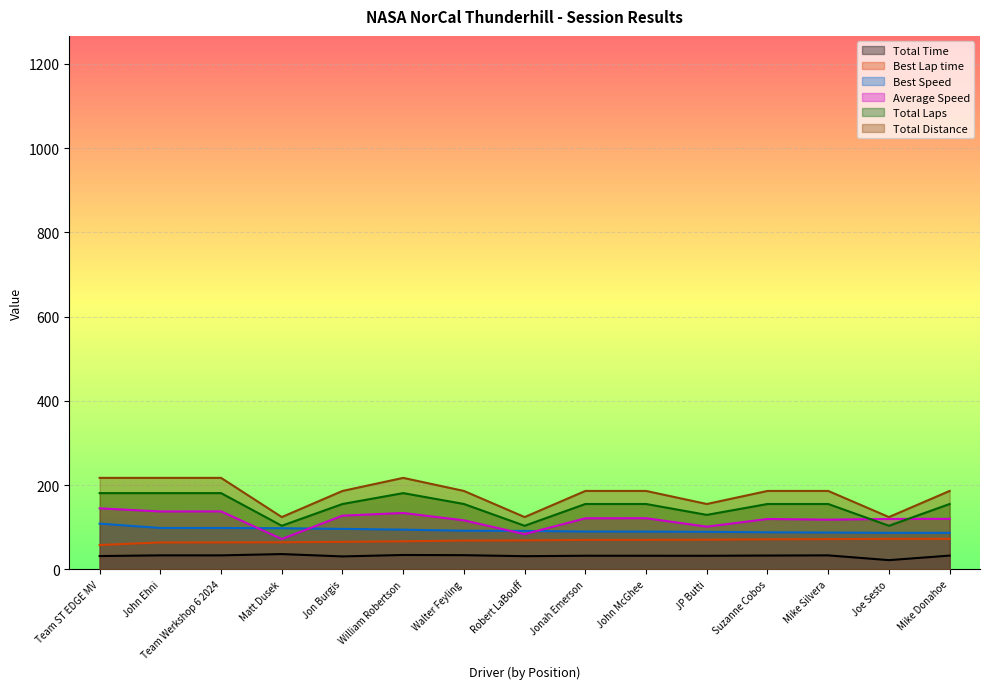

Is the value of Total Time at Jonah Emerson greater than the value of Total Laps at John McGhee?

No